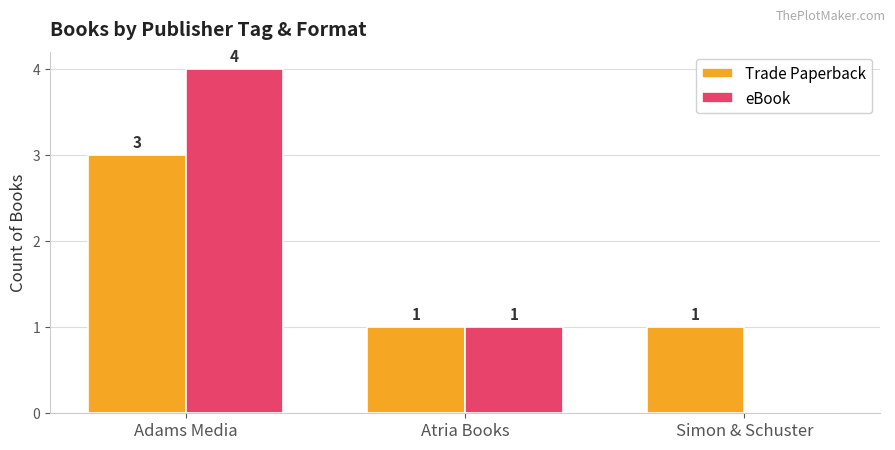

Reading left to right, list all the values displayed in this chart.

Trade Paperback: 3	1	1
eBook: 4	1	0